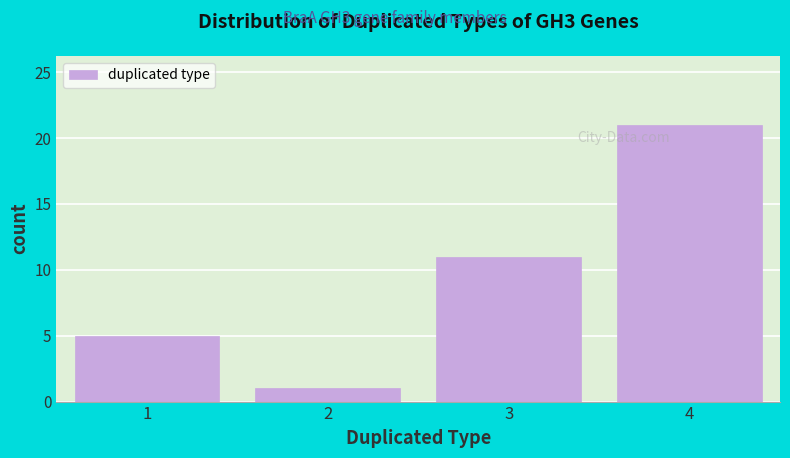

Reading left to right, what are all the values shown in this chart?

5	1	11	21